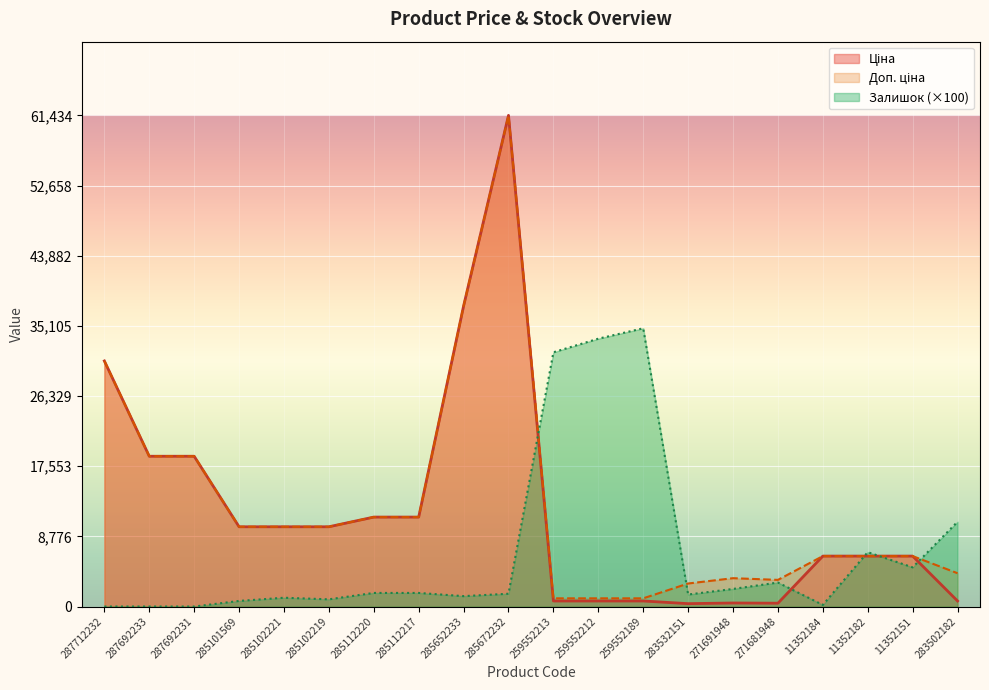

True or false: Залишок has more than 2 interior local peaks.

True